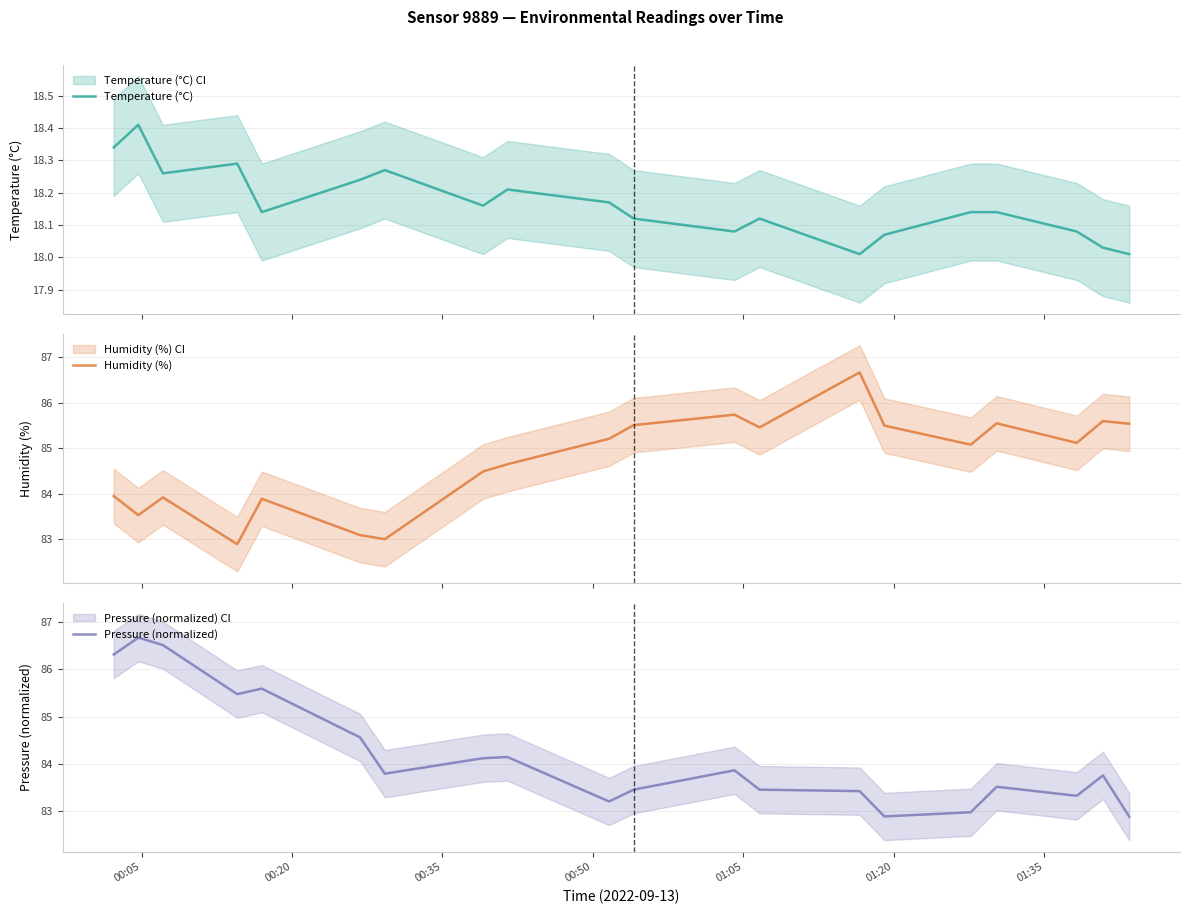

What is the highest value of the Humidity (%) series?

86.7